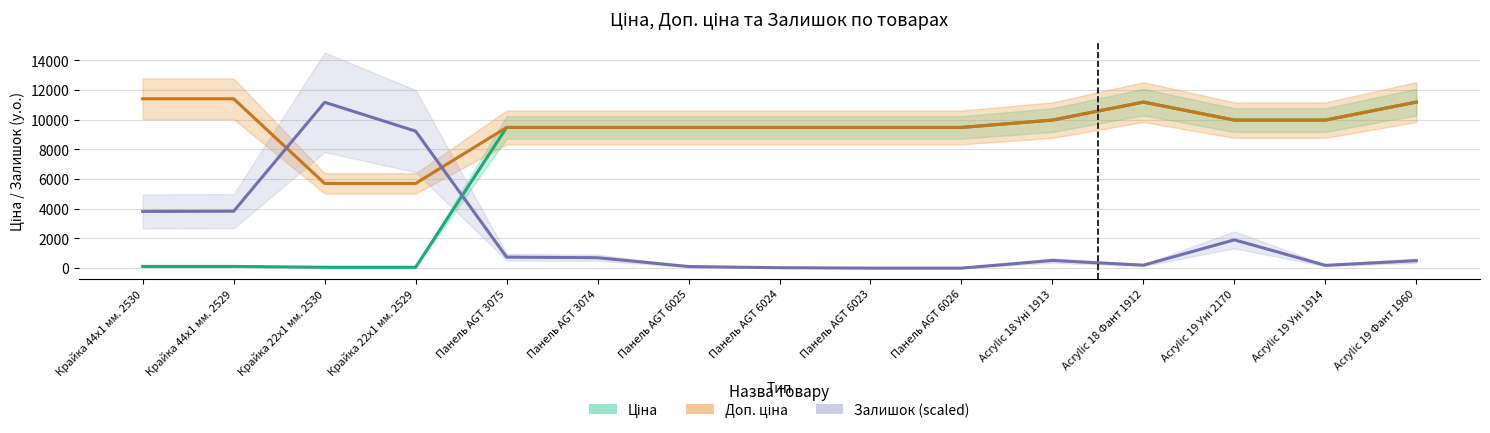

At how many categories does at least one series exceed 3358?

15